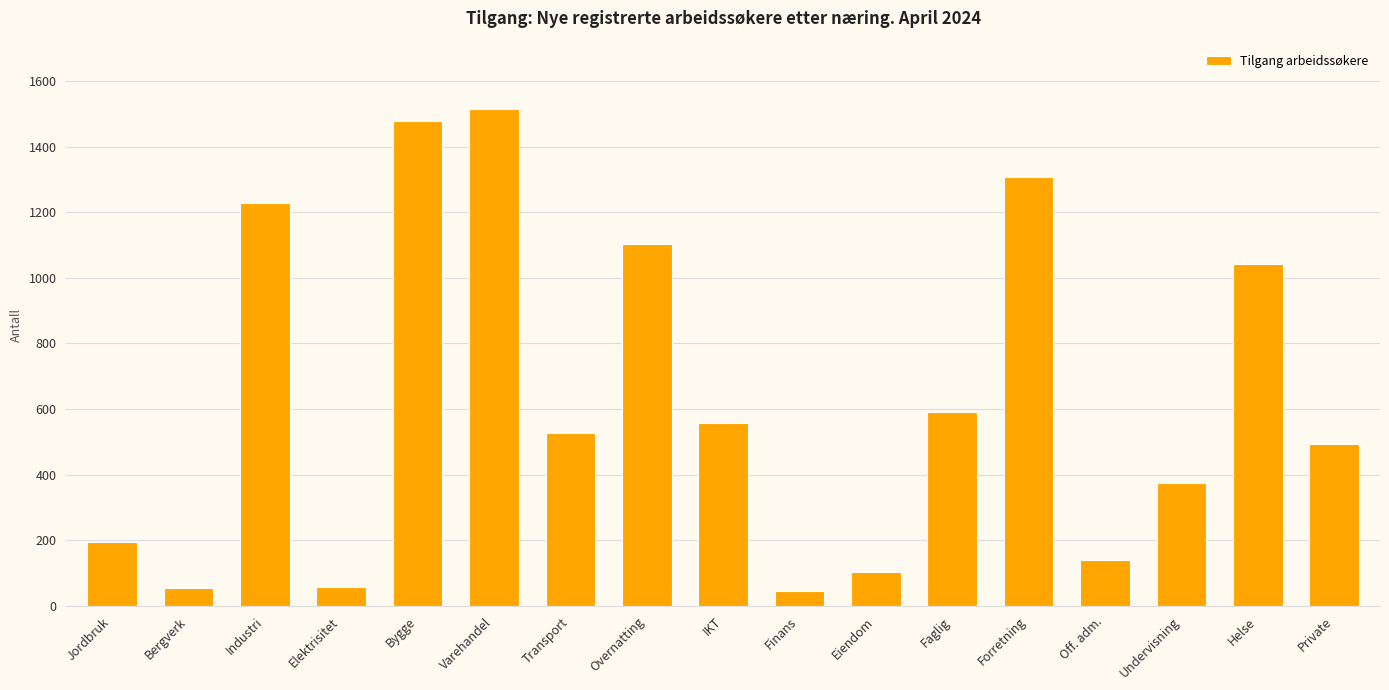

Does the chart contain stacked bars?

No